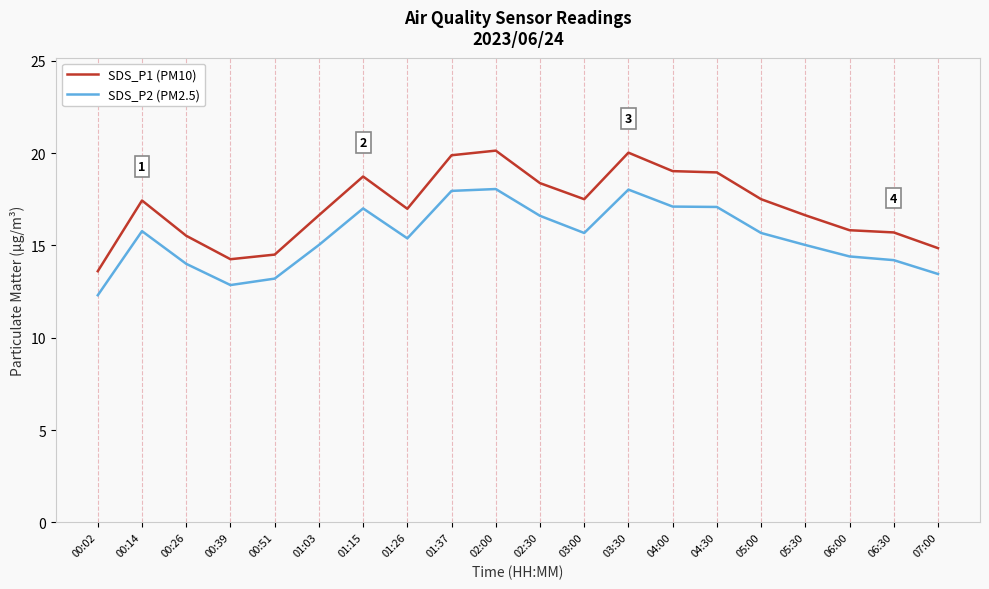

True or false: SDS_P2 (PM2.5) and SDS_P1 (PM10) cross at least once.

False